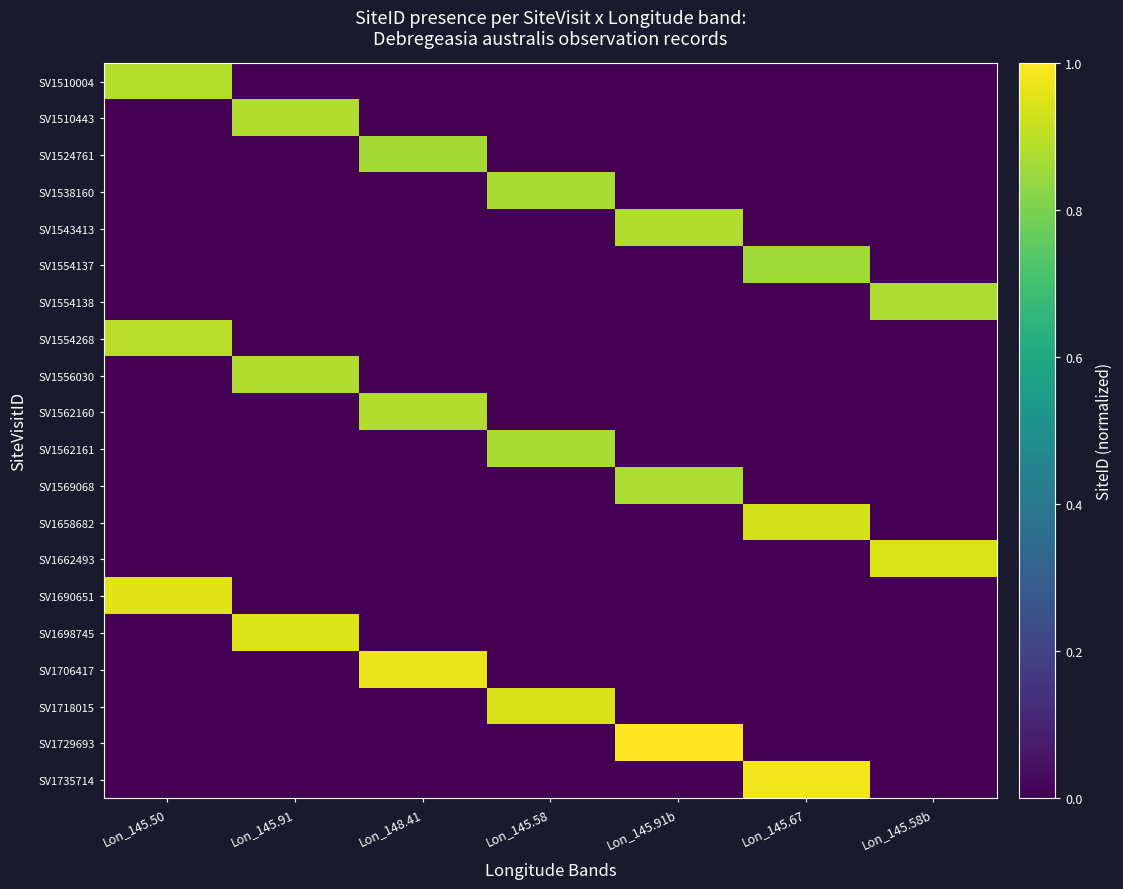

Rank the series by their maximum value, from lowest to highest.

SV1554137, SV1524761, SV1538160, SV1562161, SV1569068, SV1554138, SV1510443, SV1543413, SV1562160, SV1556030, SV1510004, SV1554268, SV1658682, SV1718015, SV1662493, SV1698745, SV1690651, SV1706417, SV1735714, SV1729693